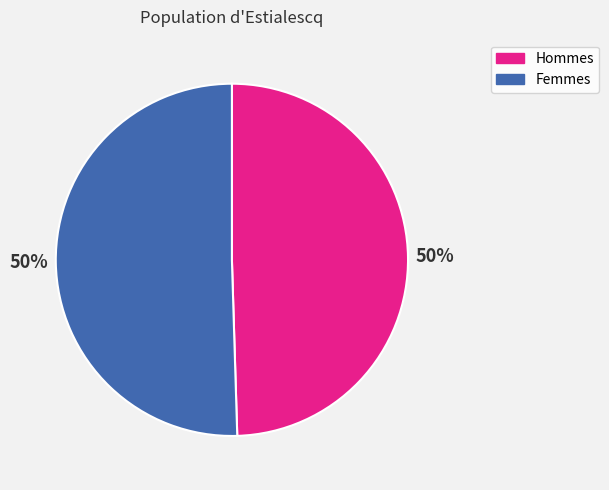

To the nearest percent, what portion does Femmes represent?

50%